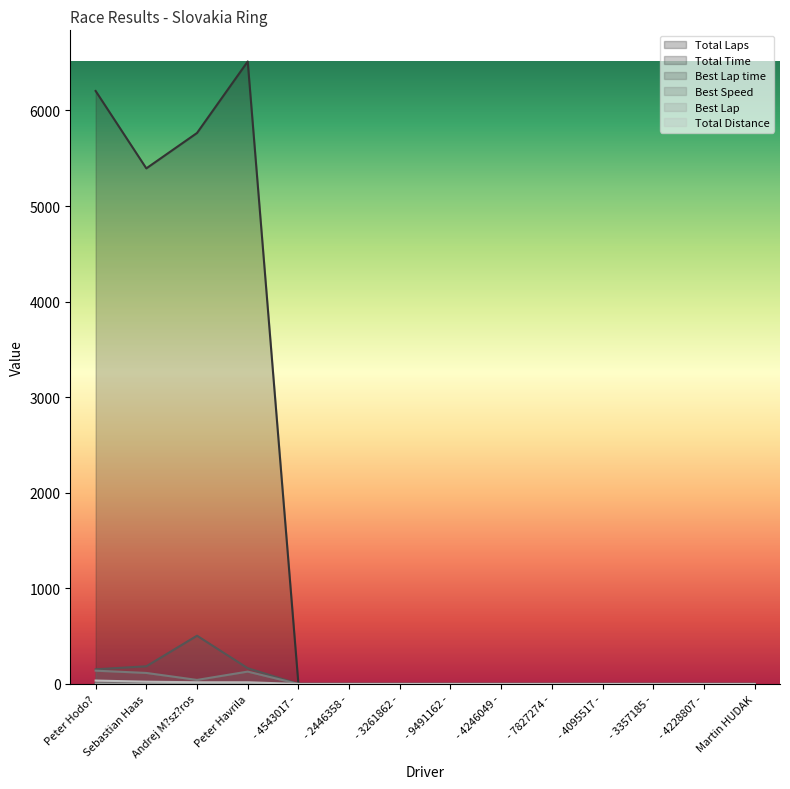

How many interior local peaks does the Total Time series have?

1